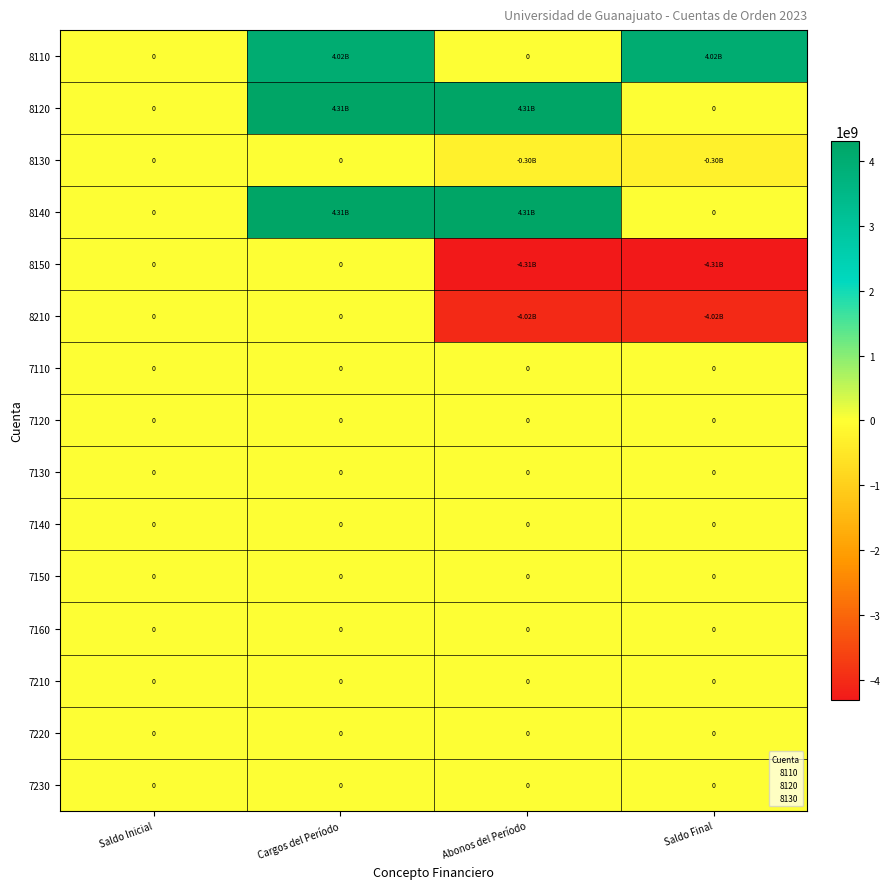

The value of 7130 at Cargos del Período is 0.0. True or false?

True